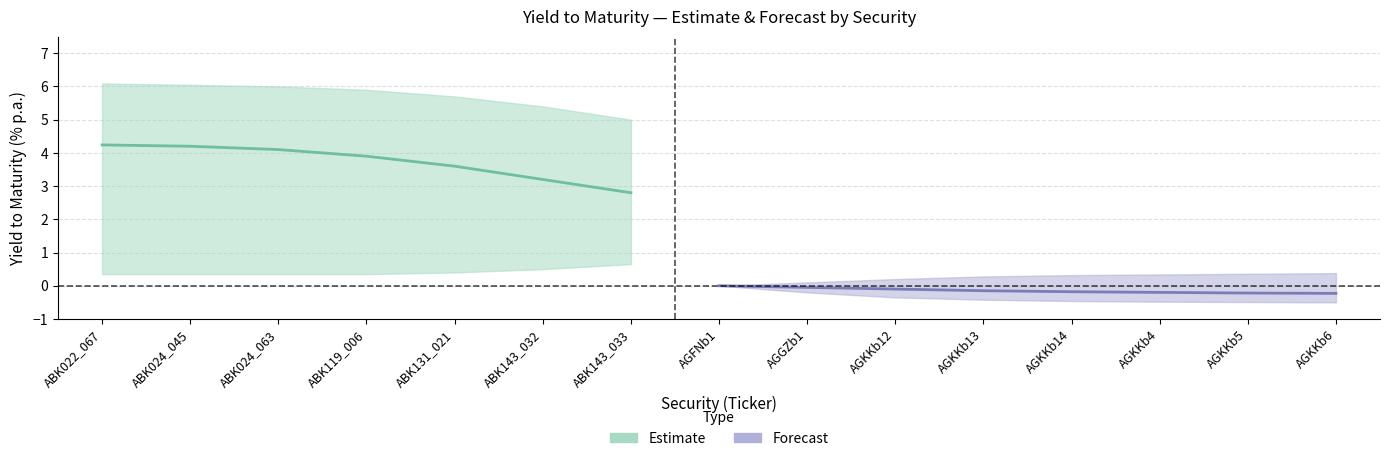

True or false: debt securities and government securities intersect in this chart.

False